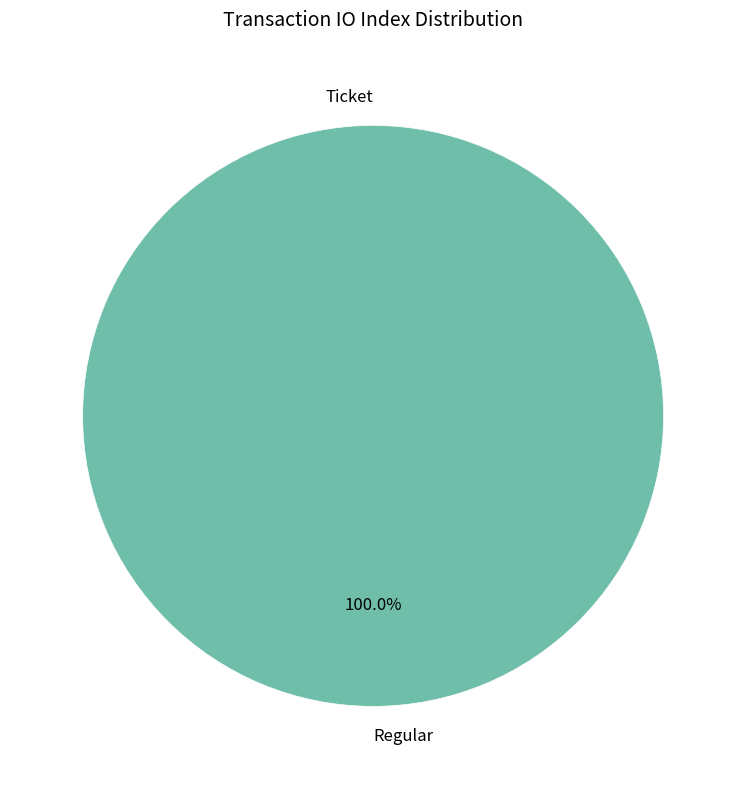

Which category accounts for the majority?

Regular